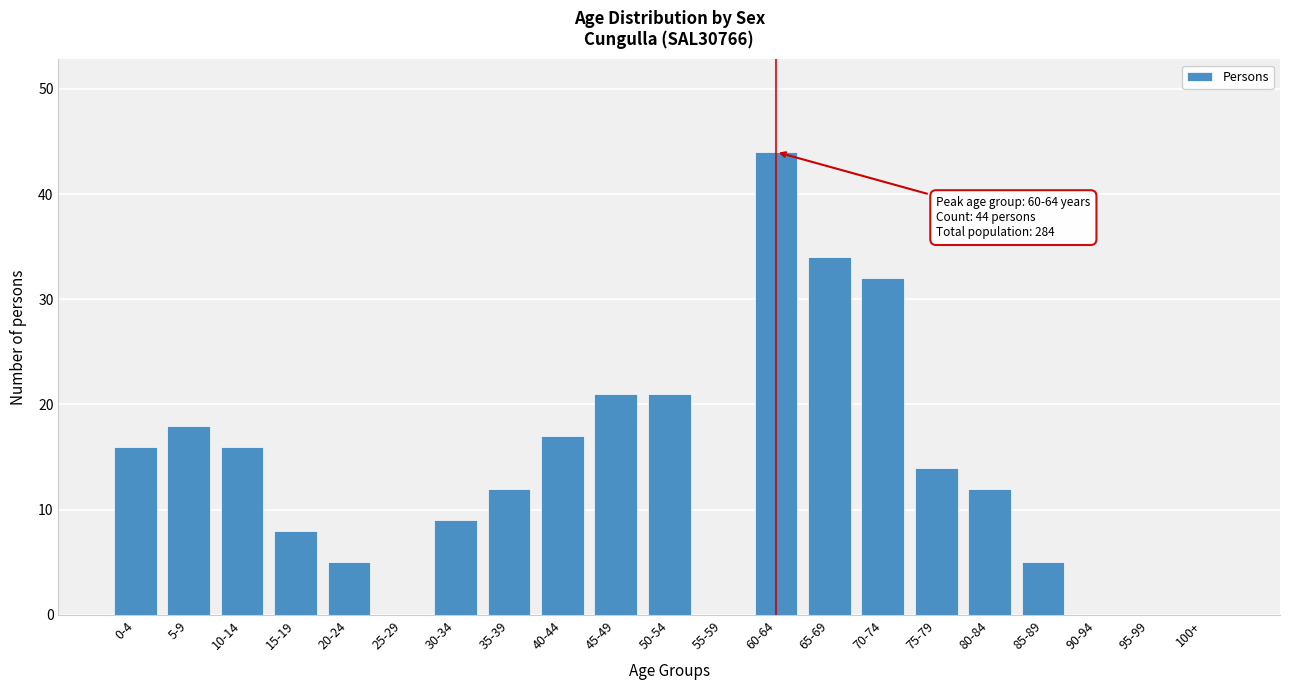

Reading left to right, list all the values displayed in this chart.

0-4=16	5-9=18	10-14=16	15-19=8	20-24=5	25-29=0	30-34=9	35-39=12	40-44=17	45-49=21	50-54=21	55-59=0	60-64=44	65-69=34	70-74=32	75-79=14	80-84=12	85-89=5	90-94=0	95-99=0	100+=0